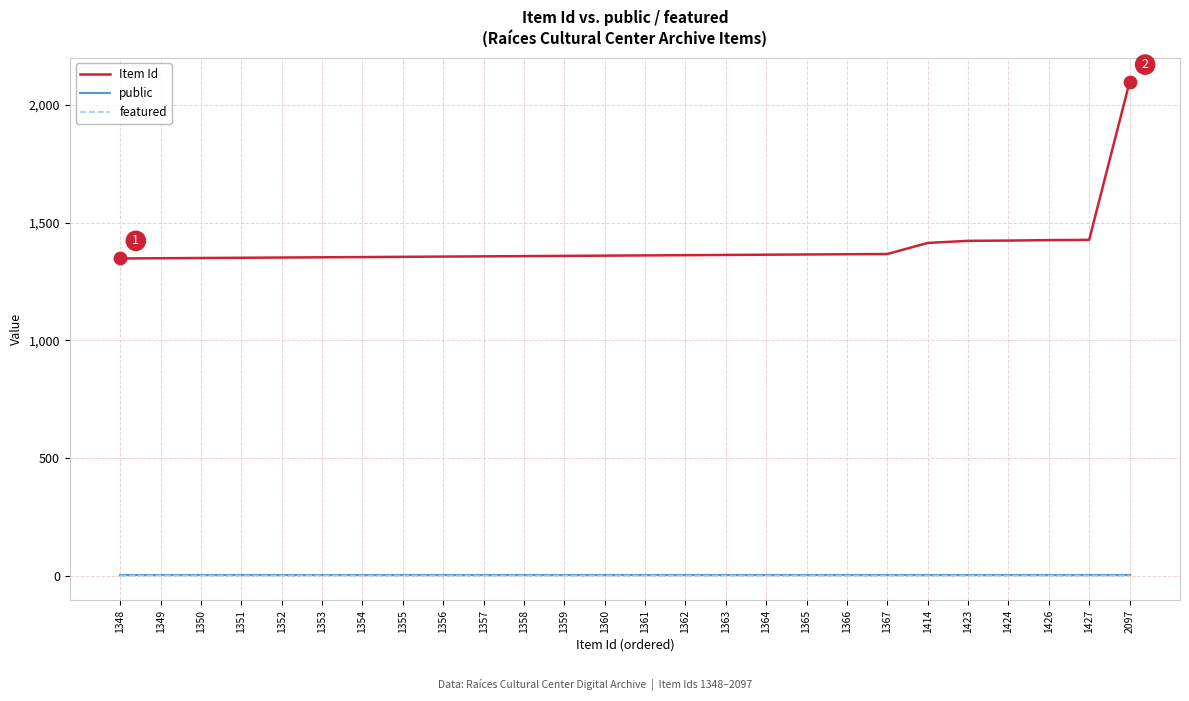

Which series has the largest range (max minus min)?

Item Id